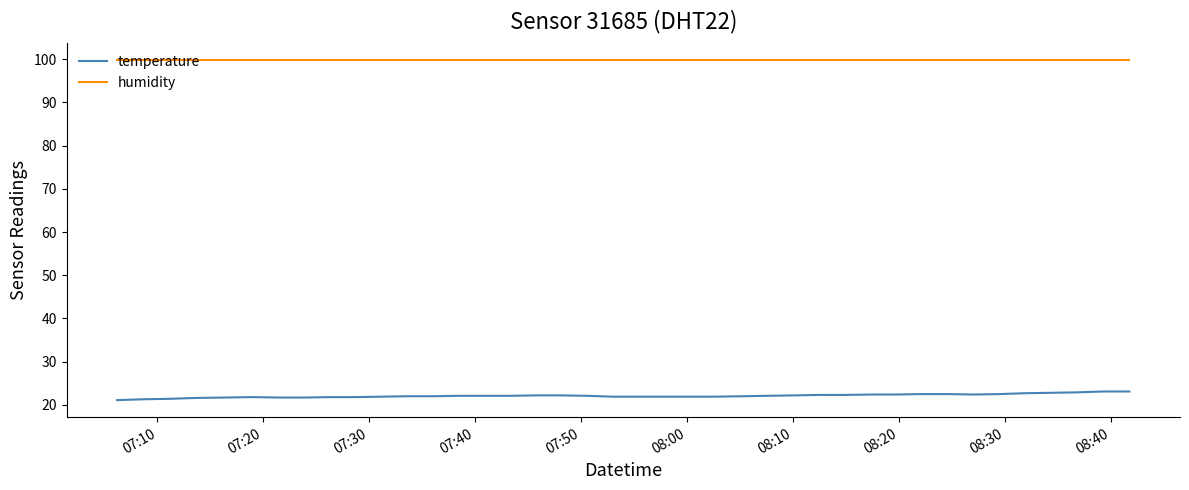

What is the minimum value shown in the chart?

21.1